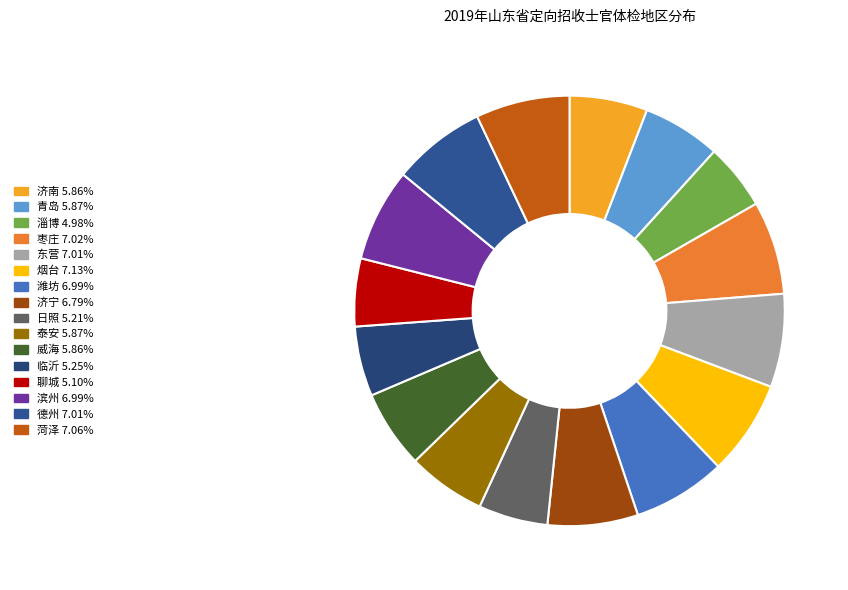

Do 德州 and 东营 together represent more than half of the pie?

No